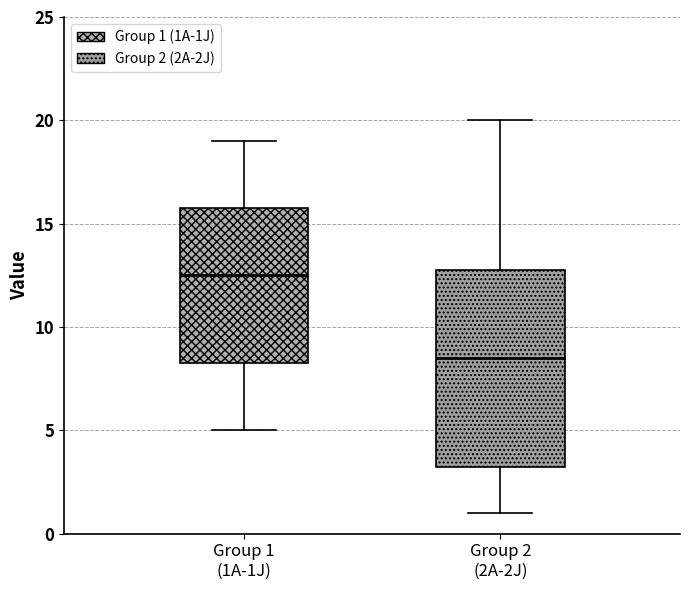

Comparing the boxes themselves (not the whiskers), which one is the tallest?

Group 2 (2A-2J)